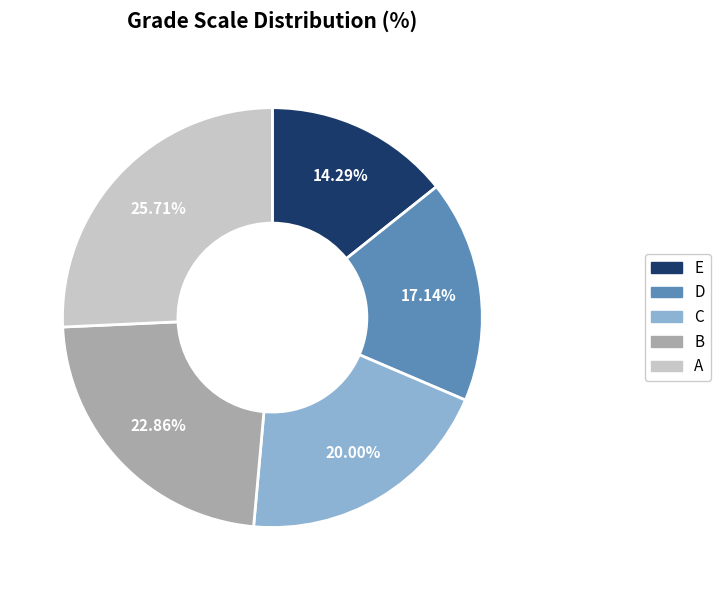

Which category has the biggest portion of the pie?

A